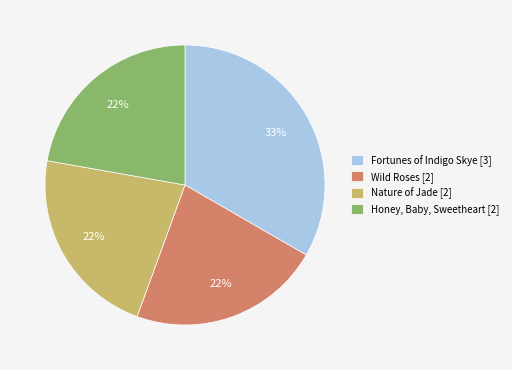

What is the largest slice in the pie chart?

Fortunes of Indigo Skye [3]